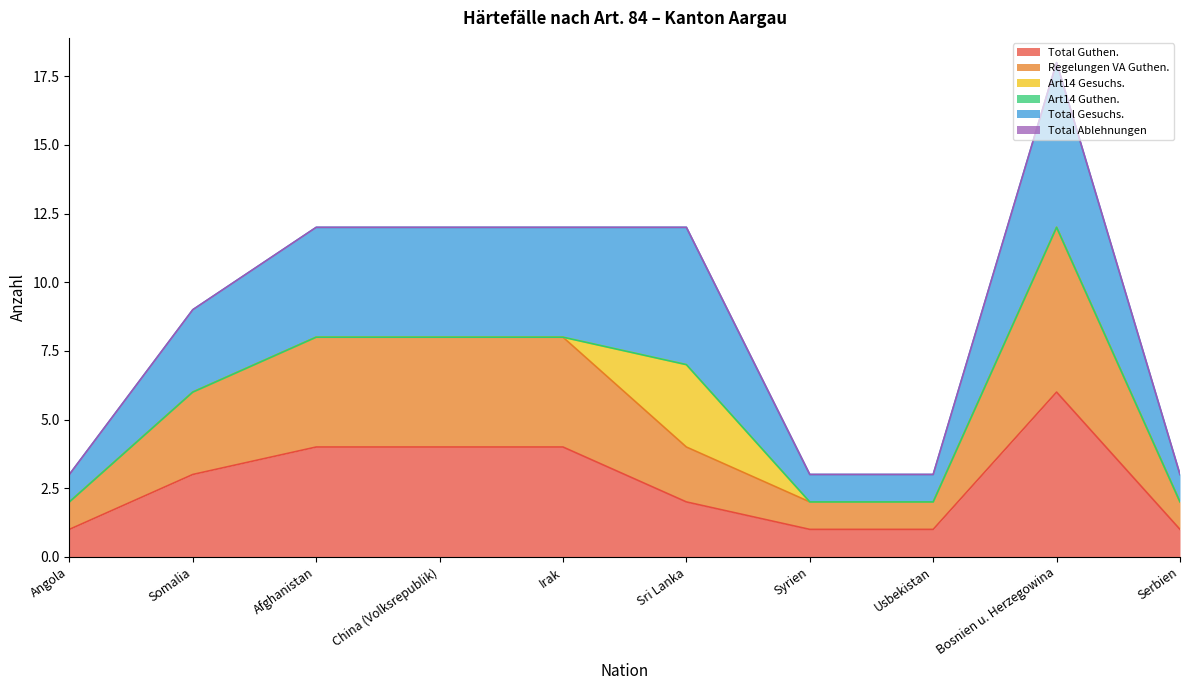

Which series has the largest range (max minus min)?

Total Gesuchs.